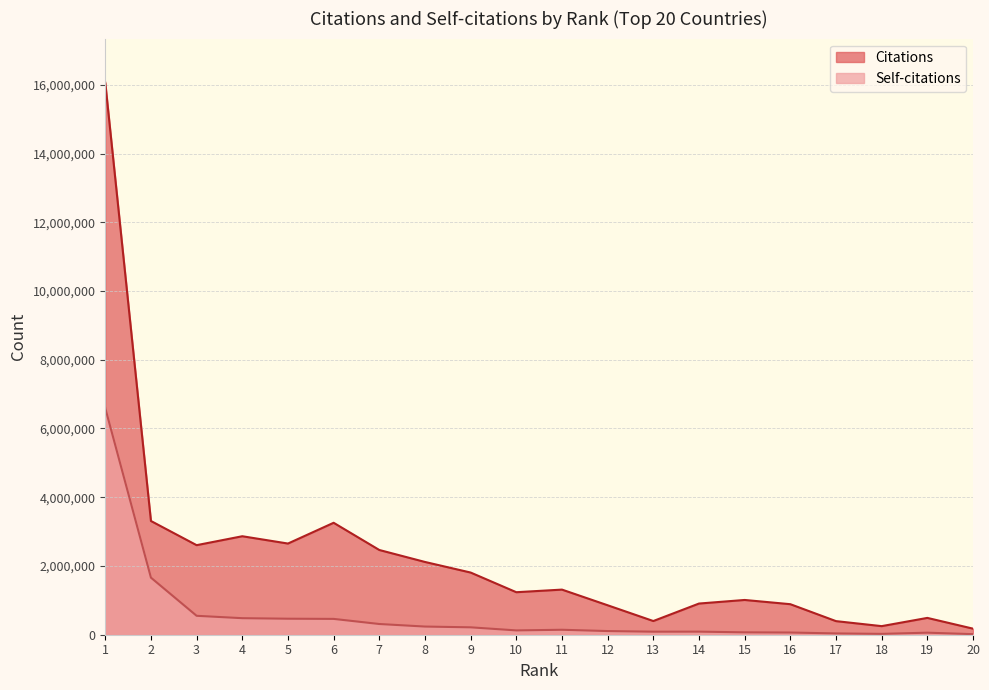

What is the sum of all Citations values?

45062930